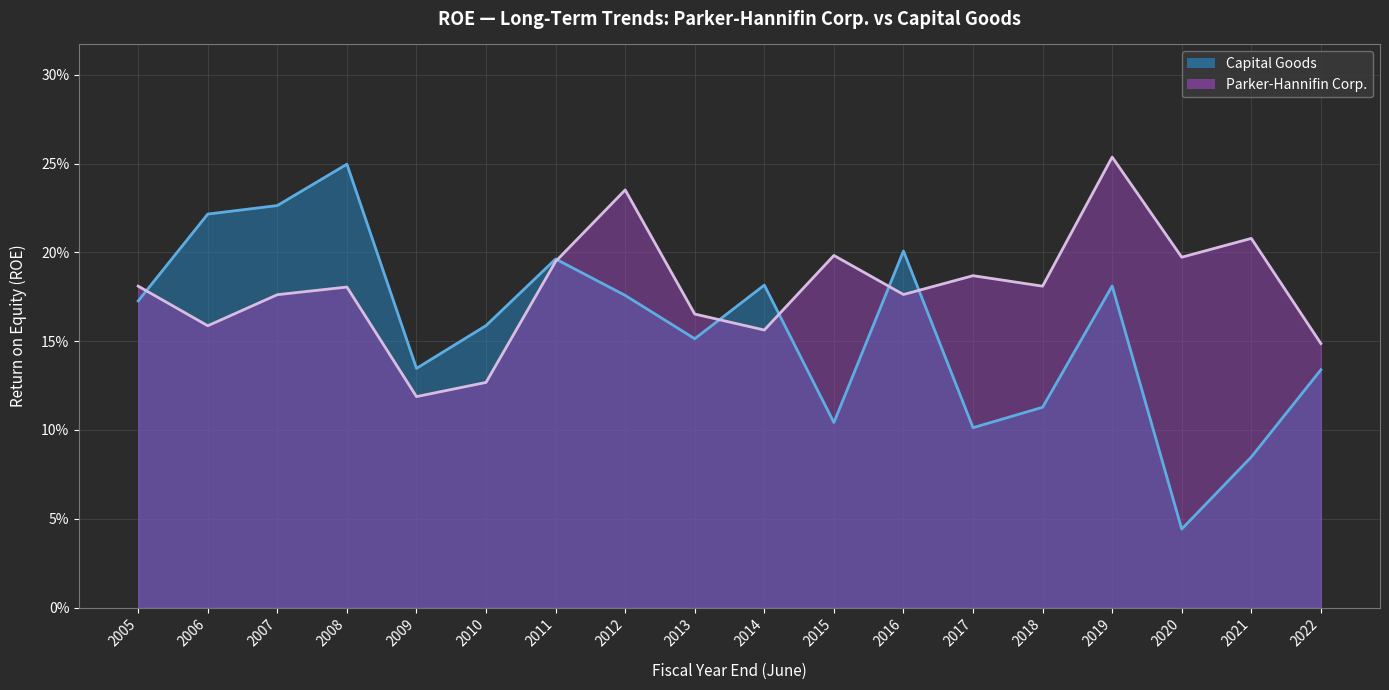

What is the difference between the maximum and minimum values in the Capital Goods series?

0.2